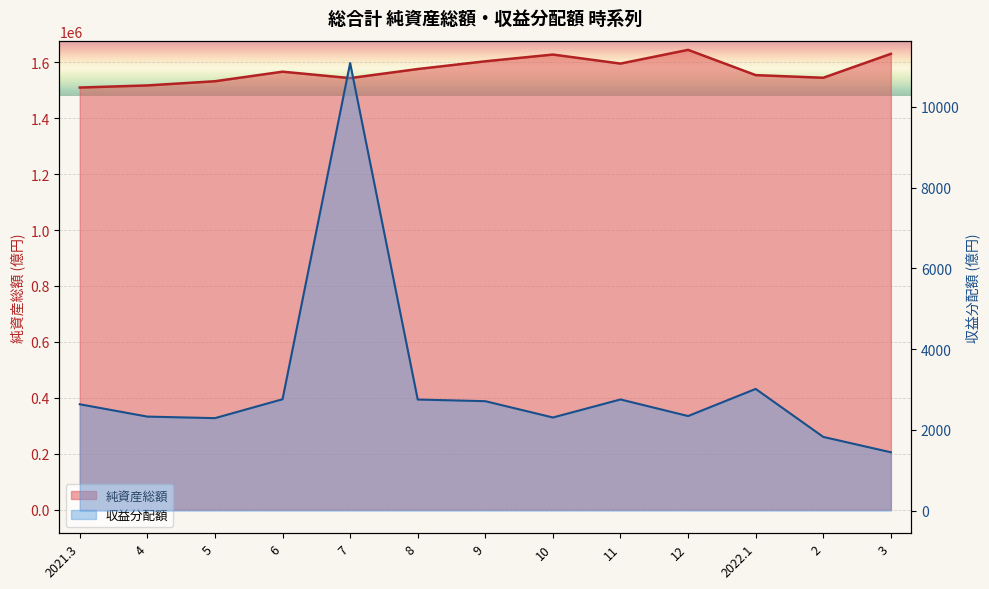

True or false: 純資産総額 has more than 2 points higher than both neighbors.

True